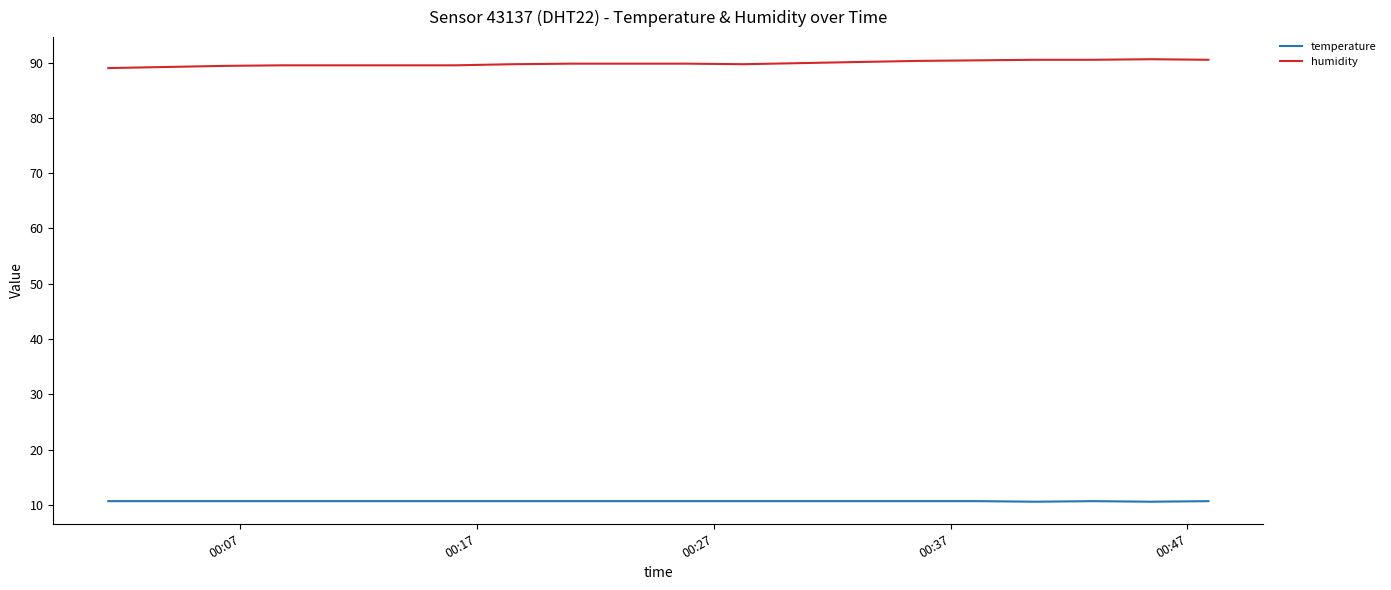

What is the maximum value shown in the chart?

90.6